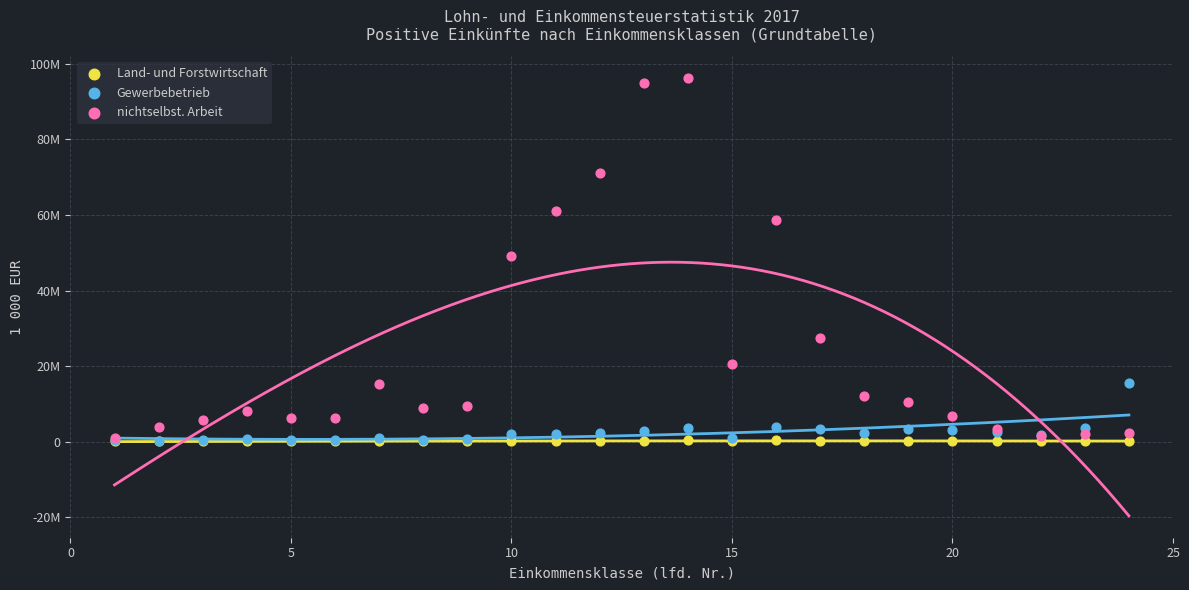

What are all the series names shown in the legend?

Land- und Forstwirtschaft, Gewerbebetrieb, nichtselbst. Arbeit